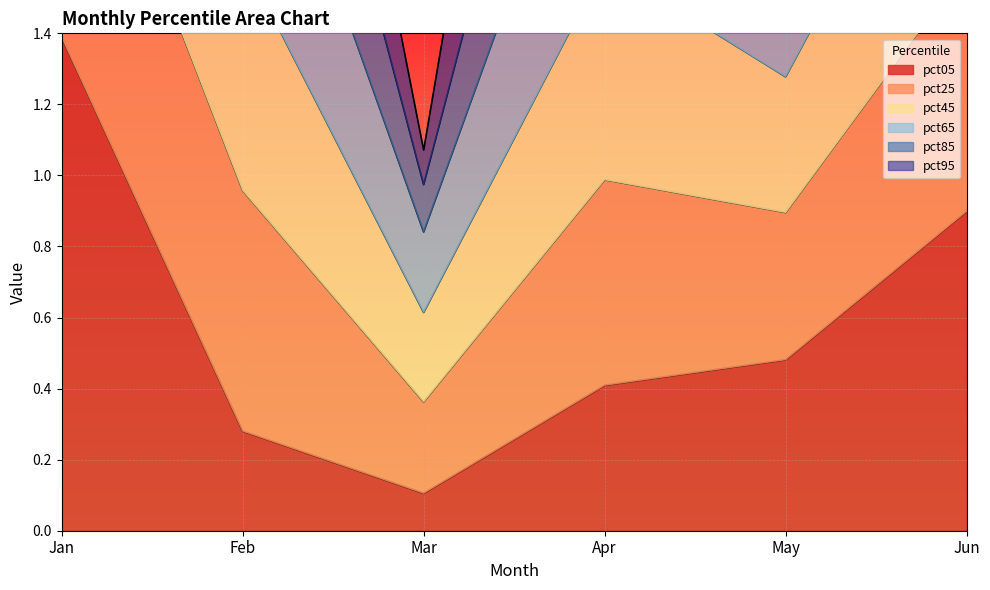

Does the chart display data point markers on the line(s)?

No